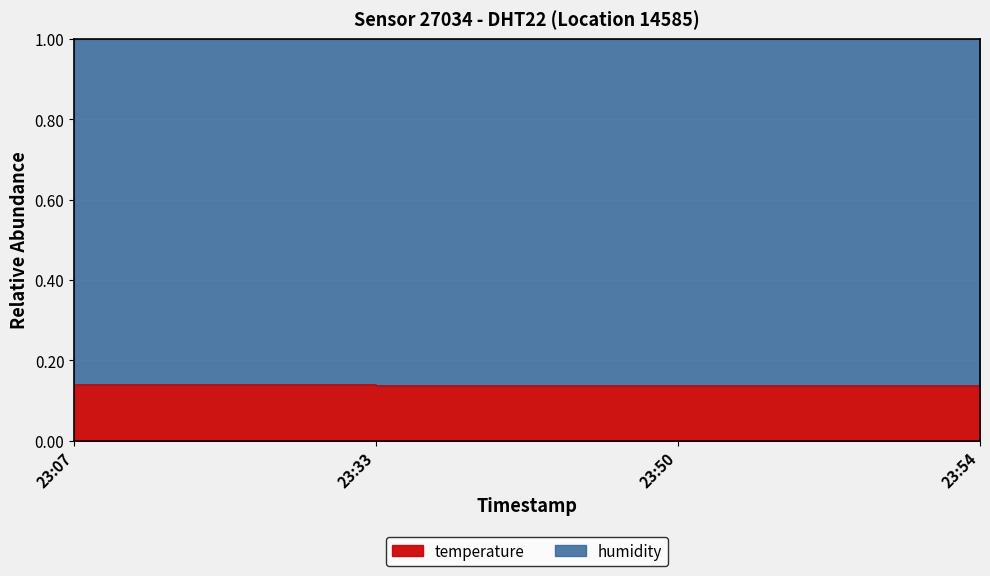

Reading left to right, transcribe all the data shown in this chart.

0.1	0.1	0.1	0.1